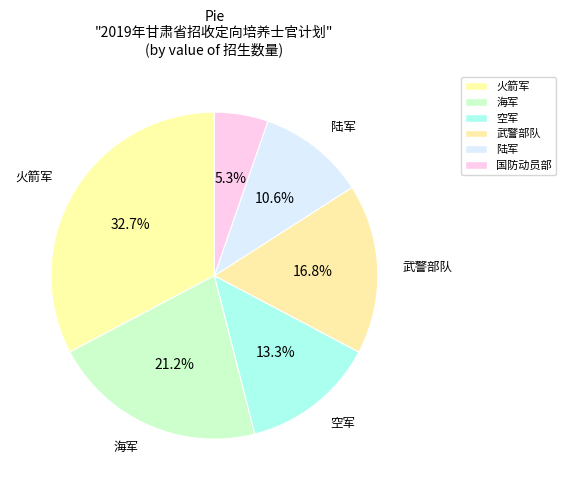

What portion of the pie excludes 陆军?

89.4%